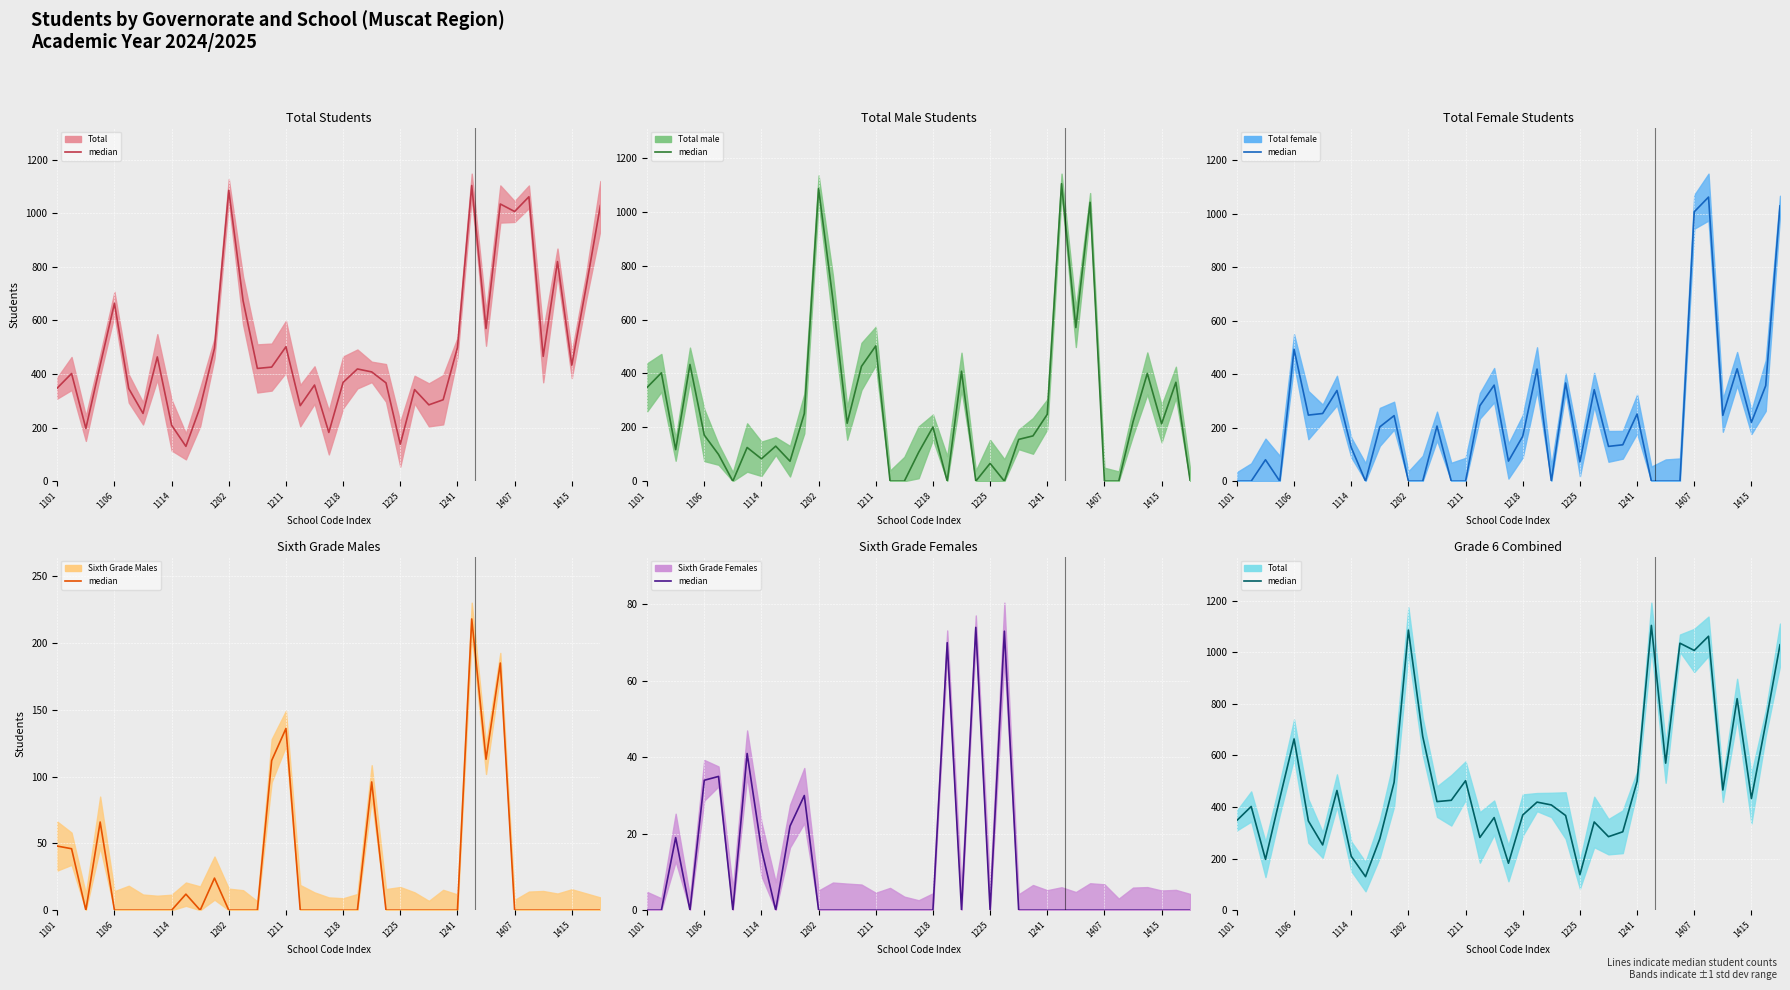

List the series in order of their peak value, highest first.

Total (median), Total male (median), Total female (median), Sixth Grade Males (median), Sixth Grade Females (median)